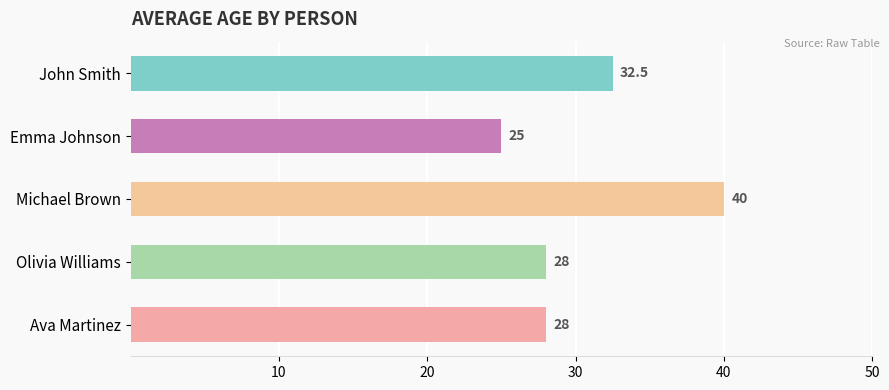

What is the difference between the maximum and second lowest values?

12.0